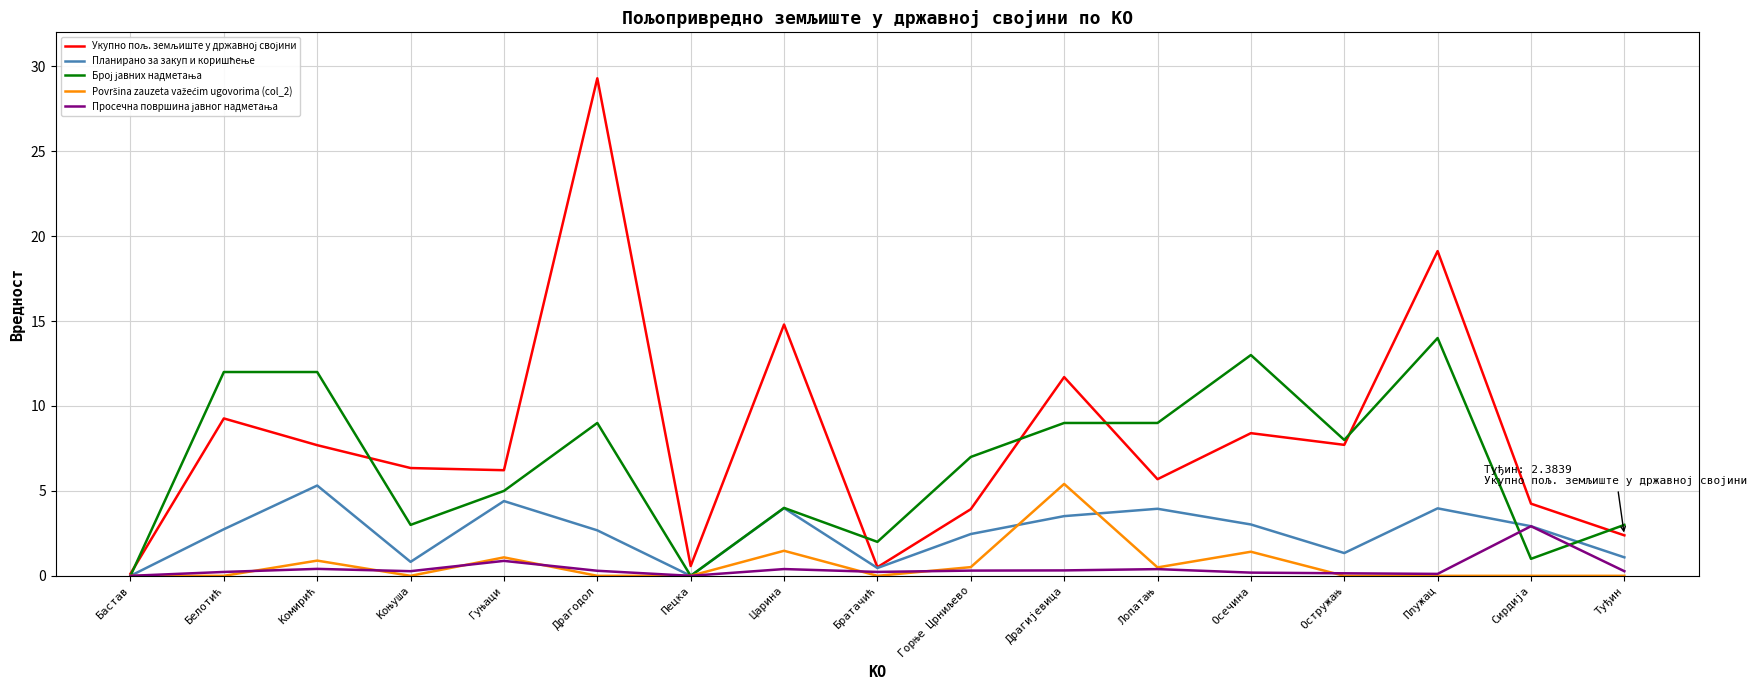

At how many categories does at least one series exceed 10?

7